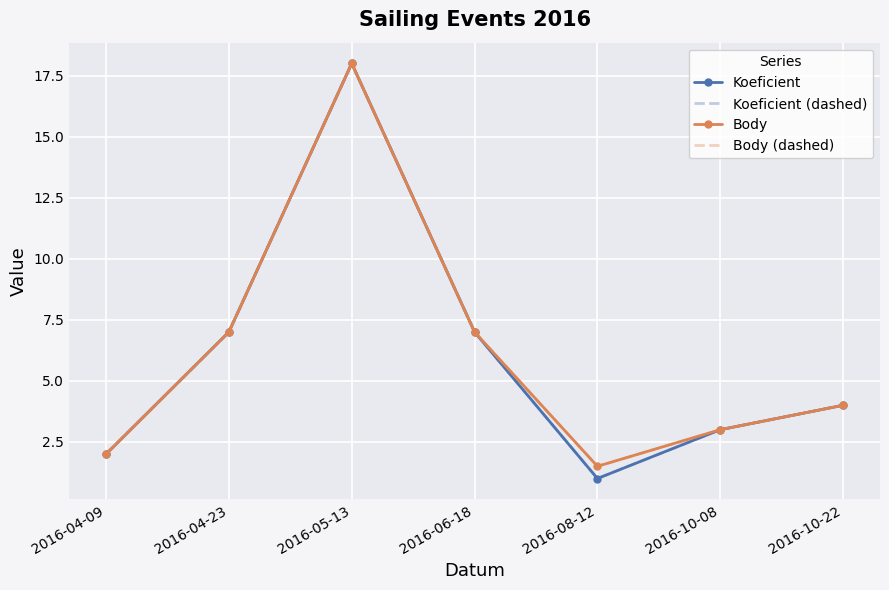

What is the average value of the Body (dashed) series?

6.1